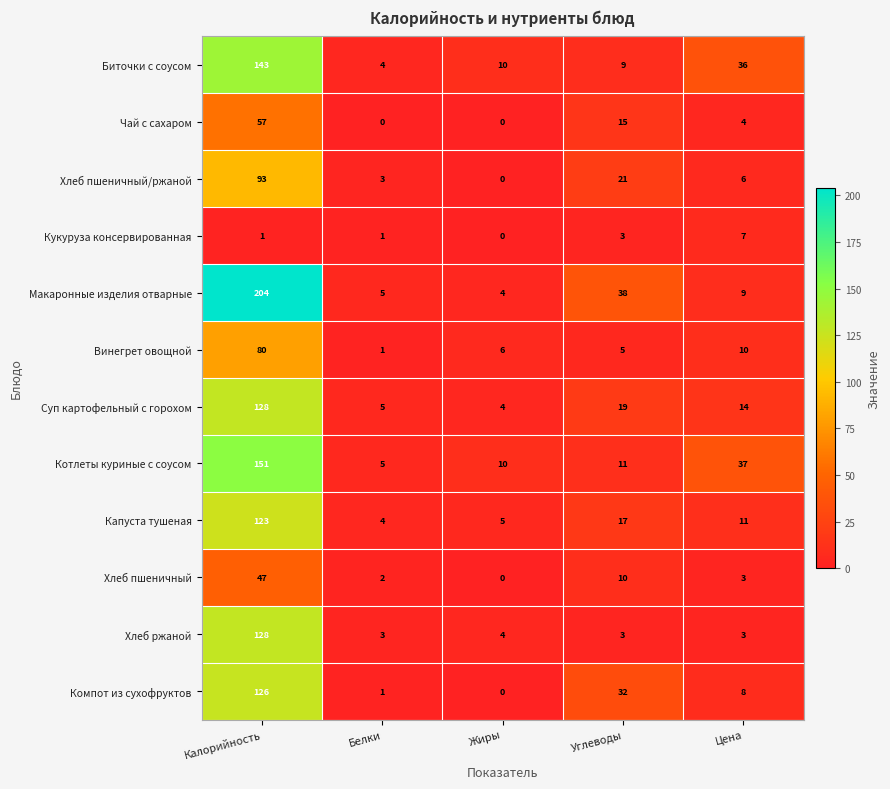

How many categories are shown in the chart?

5